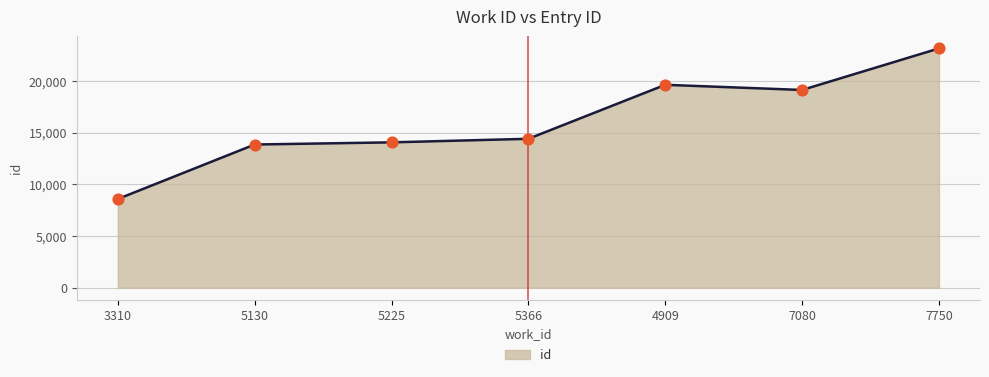

Approximately how many times larger is the value at 7750 compared to 7080?

1.2